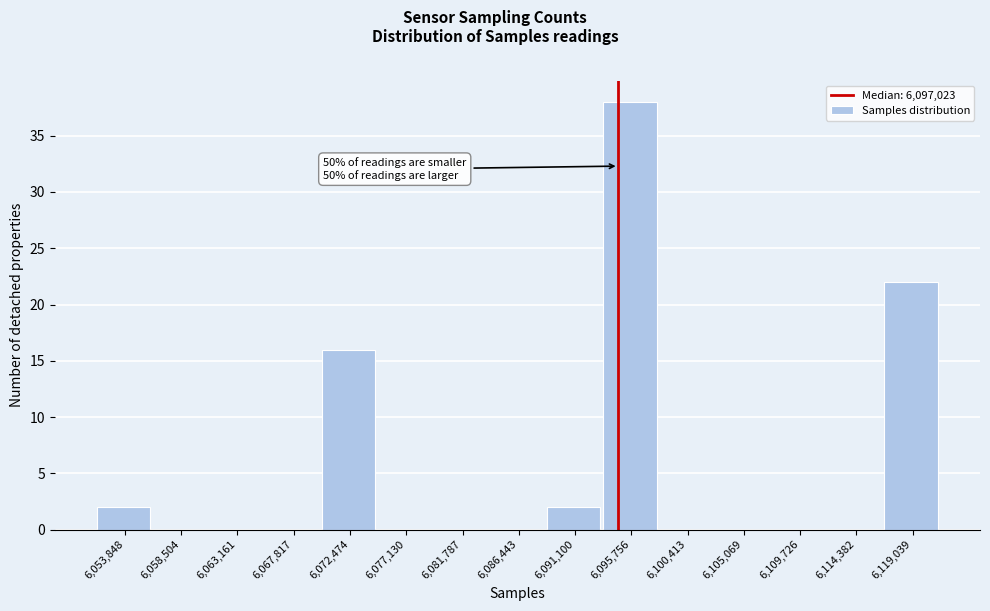

Reading left to right, list all the values displayed in this chart.

6,053,848=2	6,058,504=0	6,063,161=0	6,067,817=0	6,072,474=16	6,077,130=0	6,081,787=0	6,086,443=0	6,091,100=2	6,095,756=38	6,100,413=0	6,105,069=0	6,109,726=0	6,114,382=0	6,119,039=22